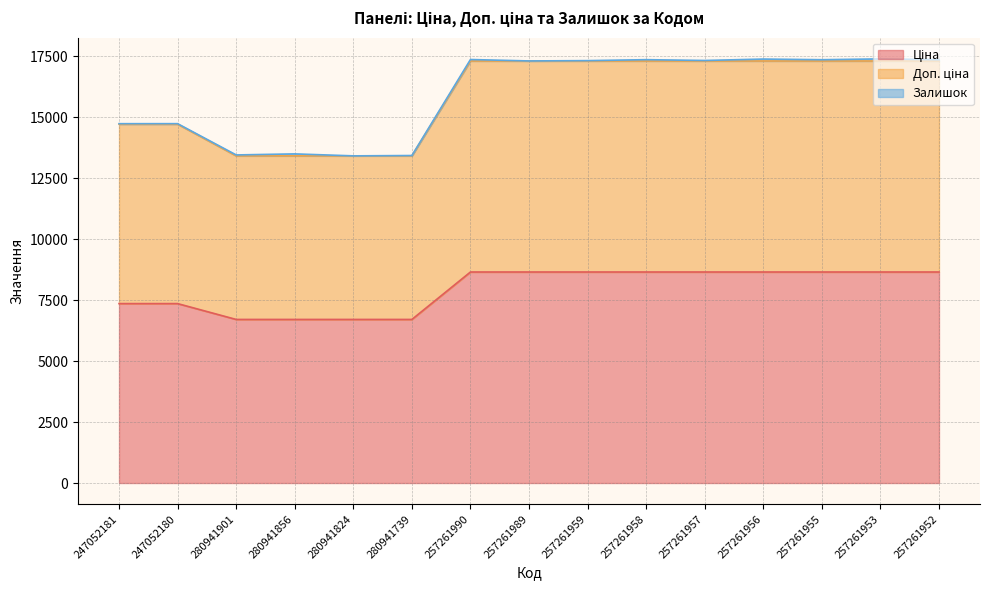

Does the chart display data point markers on the line(s)?

No